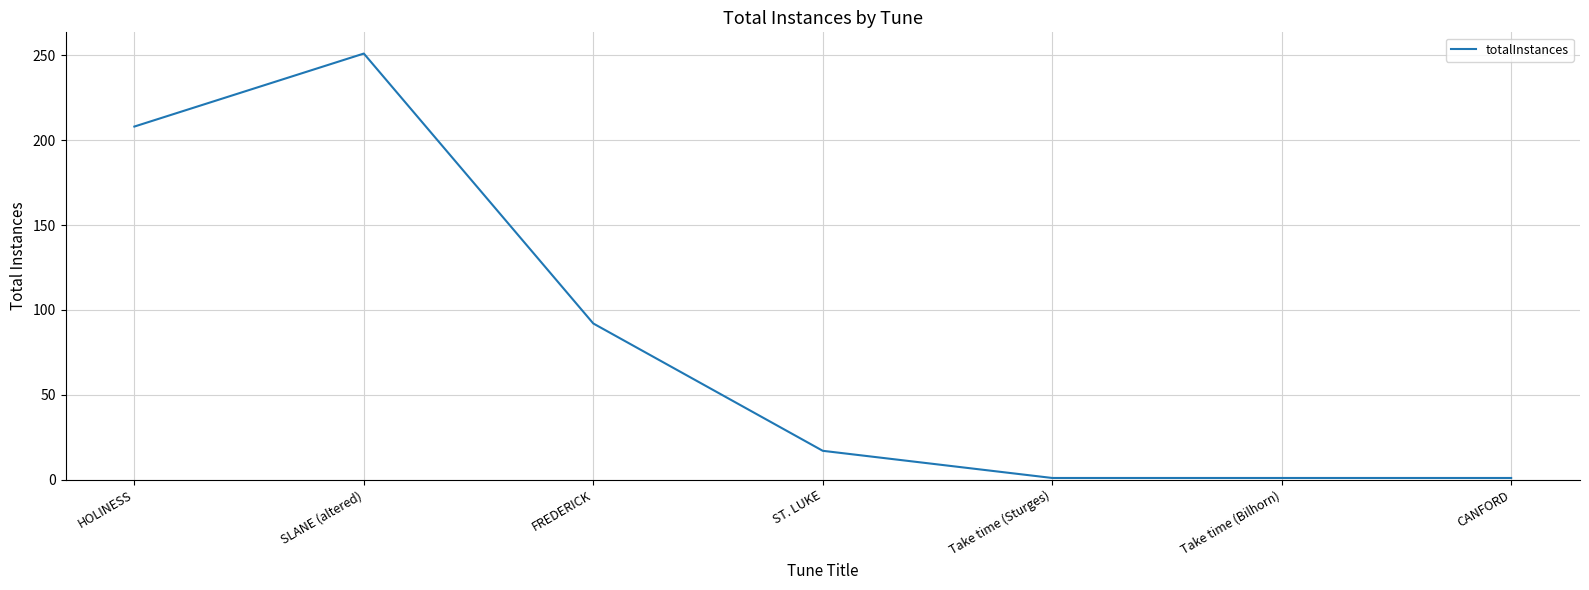

The chart shows a value of 251 at SLANE (altered). True or false?

True